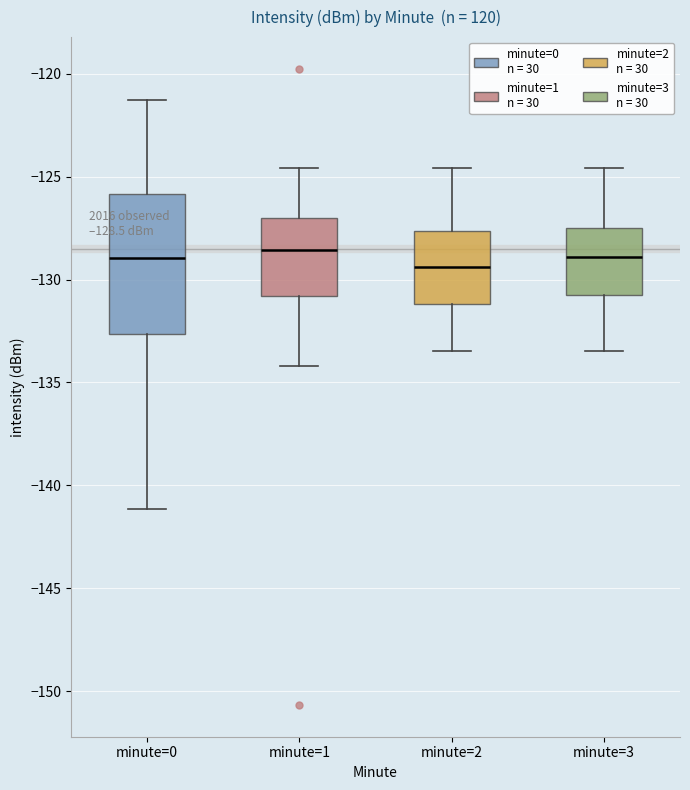

Which box is the tallest, from its lower edge to its upper edge?

minute=0